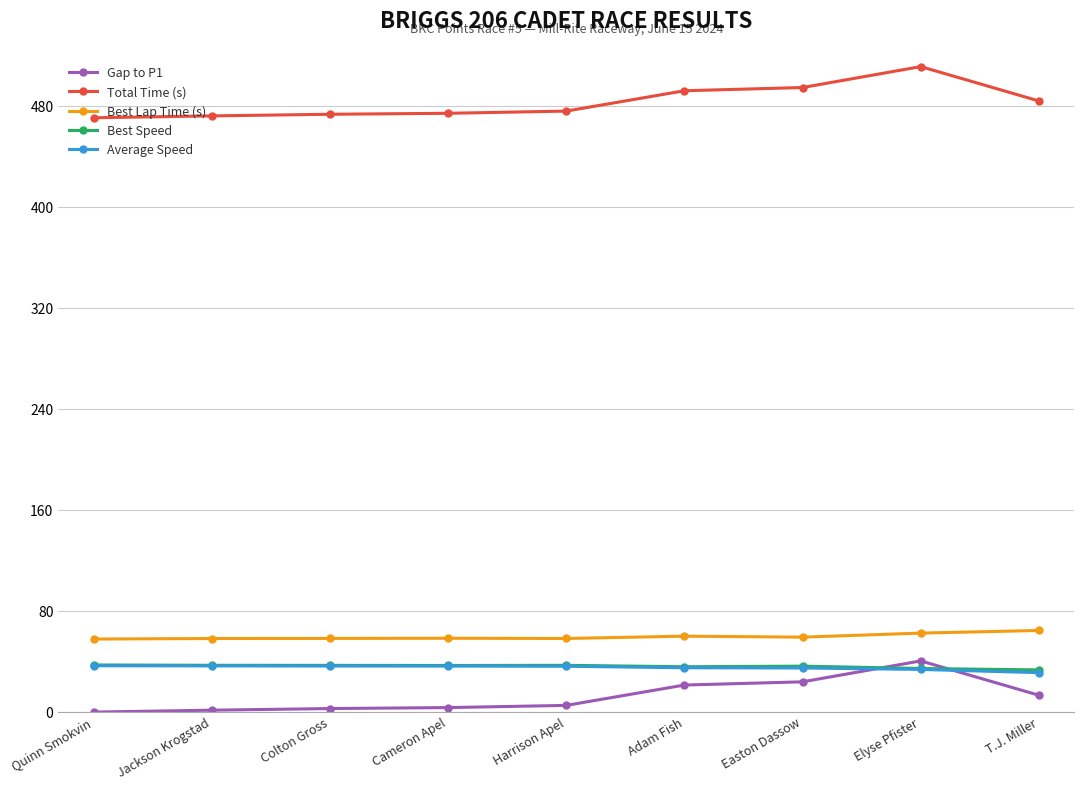

What is the label of the 3rd point from the left?

Colton Gross